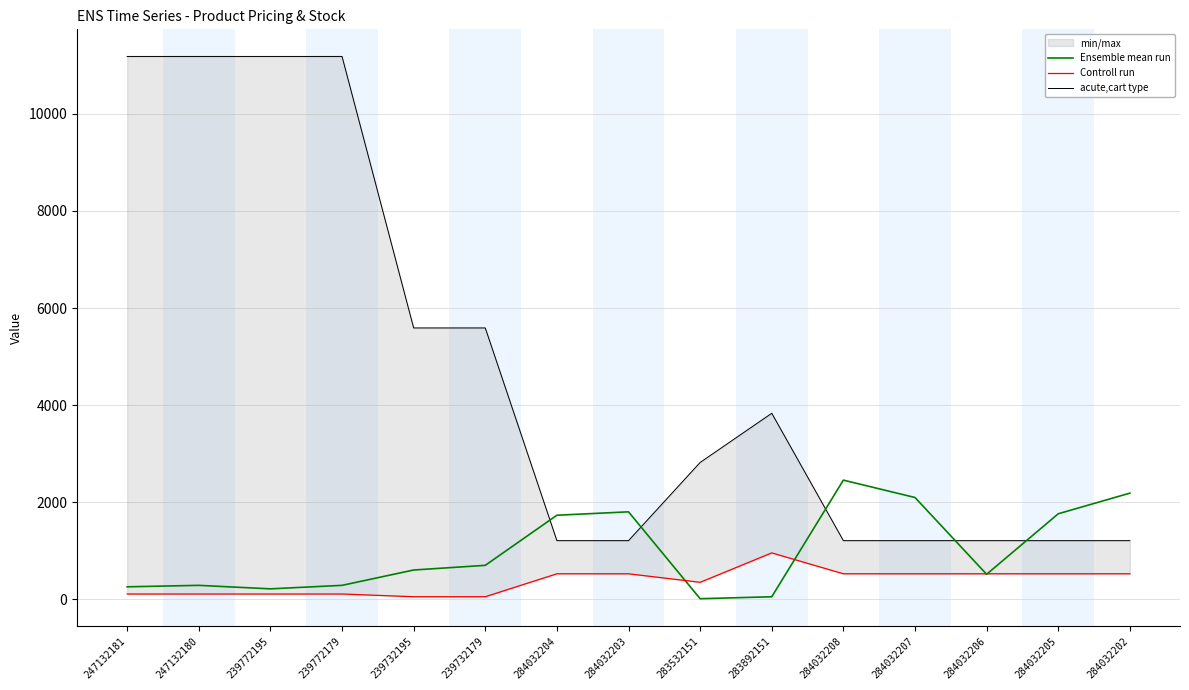

Rank the series by their maximum value, from highest to lowest.

acute,cart type, Ensemble mean run, Controll run